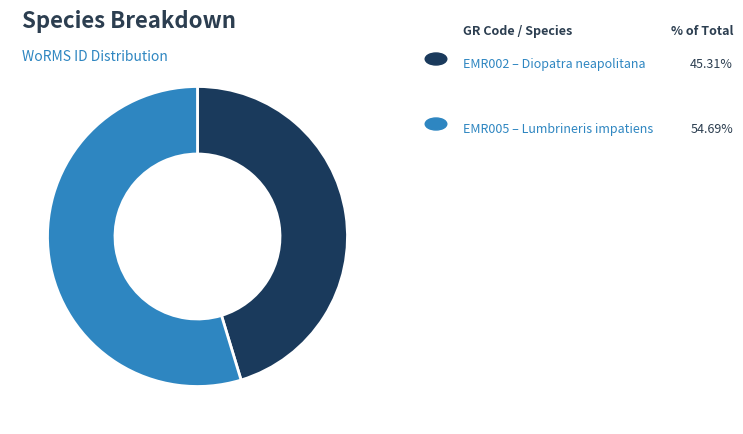

Does any single category account for the majority?

Yes